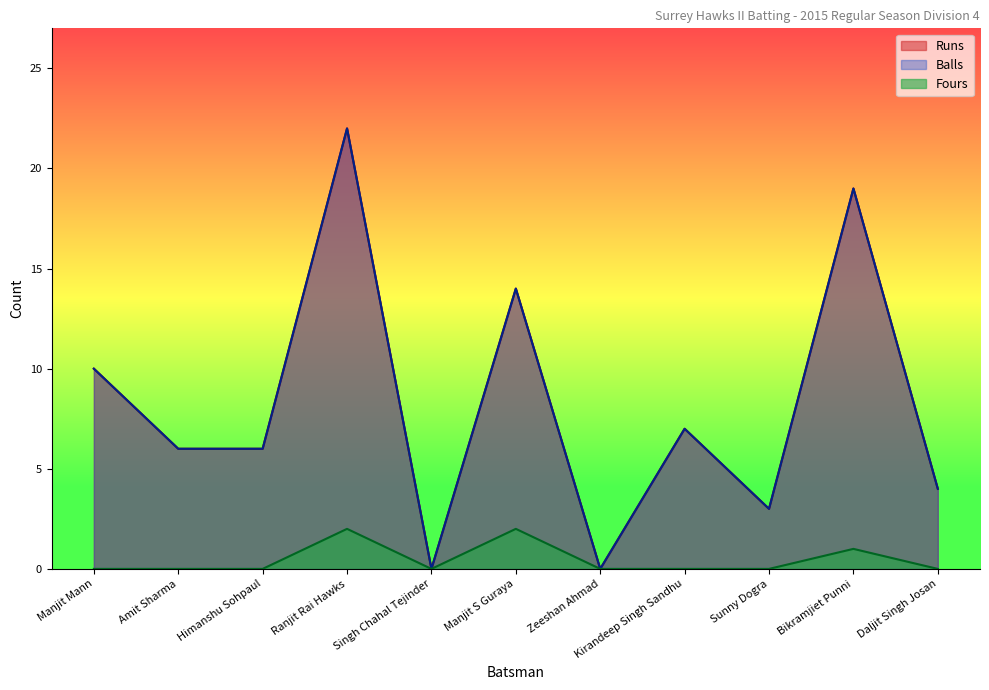

How many interior local valleys does the Runs series have?

3